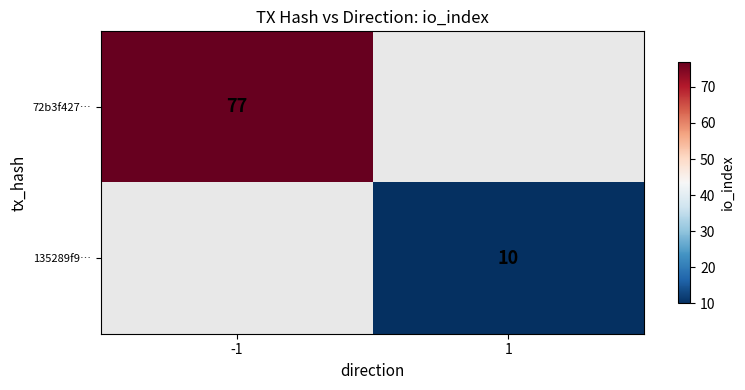

Is it true that 72b3f427… equals 108 at -1?

False